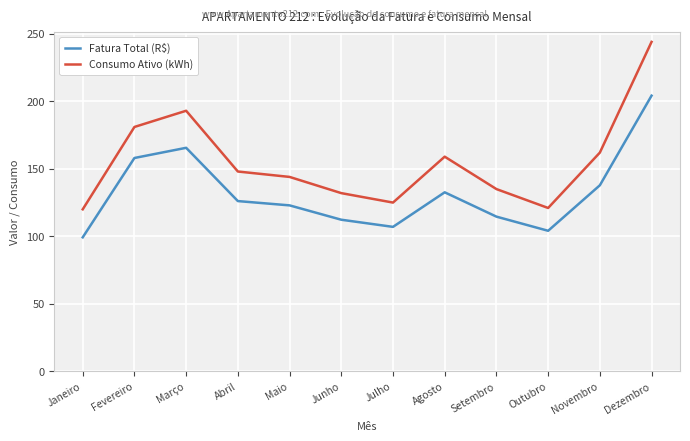

True or false: Consumo Ativo (kWh) and Fatura Total (R$) intersect in this chart.

False